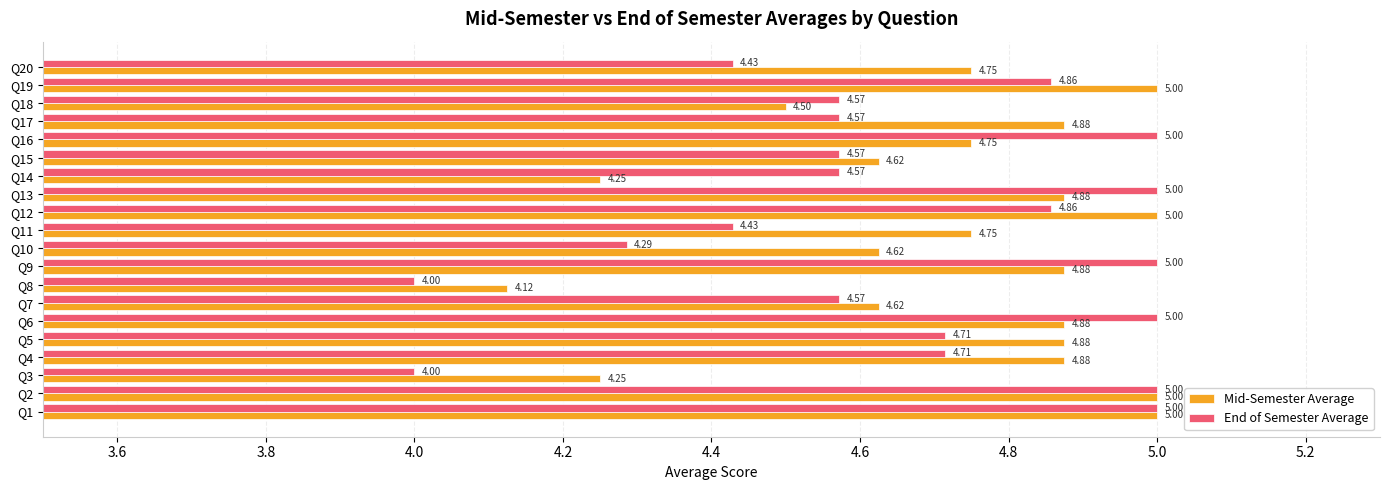

What is the sum of all End of Semester Average values?

93.1